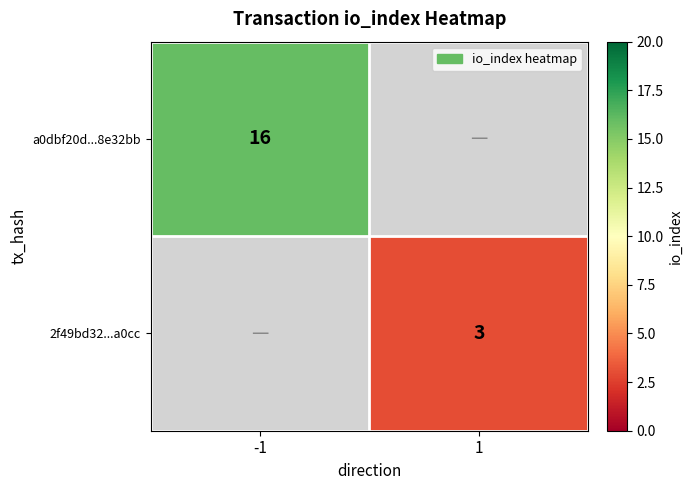

At which category does the chart reach its minimum across all series?

1